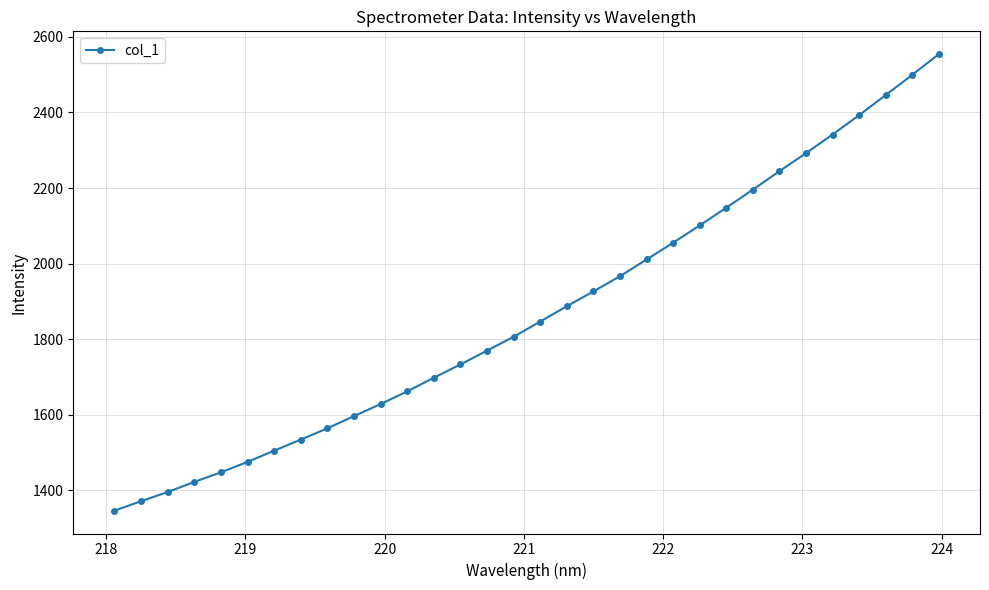

True or false: there are more than 2 points higher than both neighbors.

False